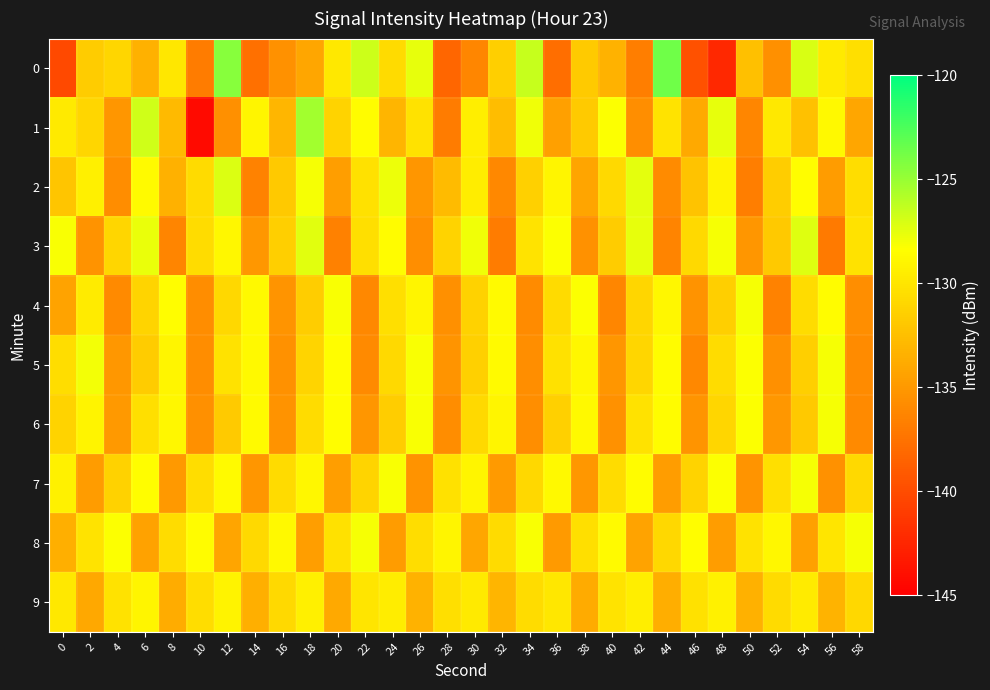

At which category does the chart reach its peak across all series?

44